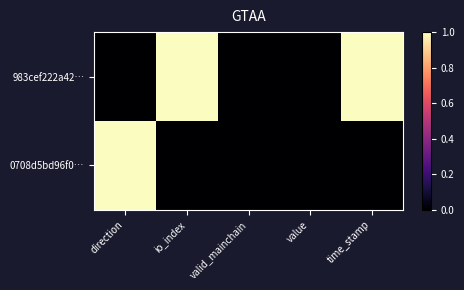

Reading right to left, extract all data points from this chart.

983cef222a42…: time_stamp=1	value=0	valid_mainchain=0	io_index=1	direction=0
0708d5bd96f0…: time_stamp=0	value=0	valid_mainchain=0	io_index=0	direction=1